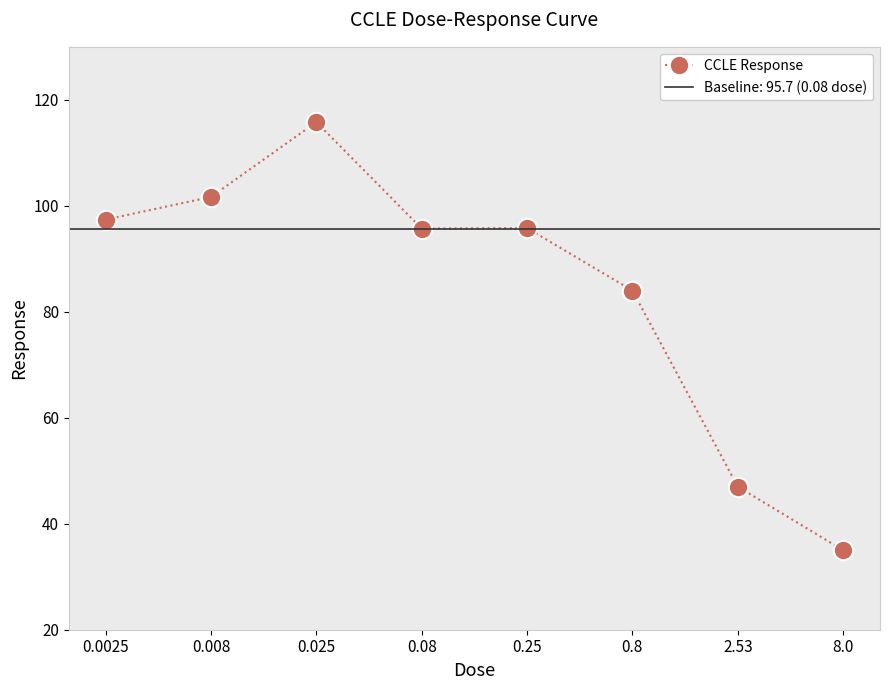

Reading right to left, transcribe all the data shown in this chart.

35.0	47.0	84.0	95.8	95.7	115.8	101.7	97.4